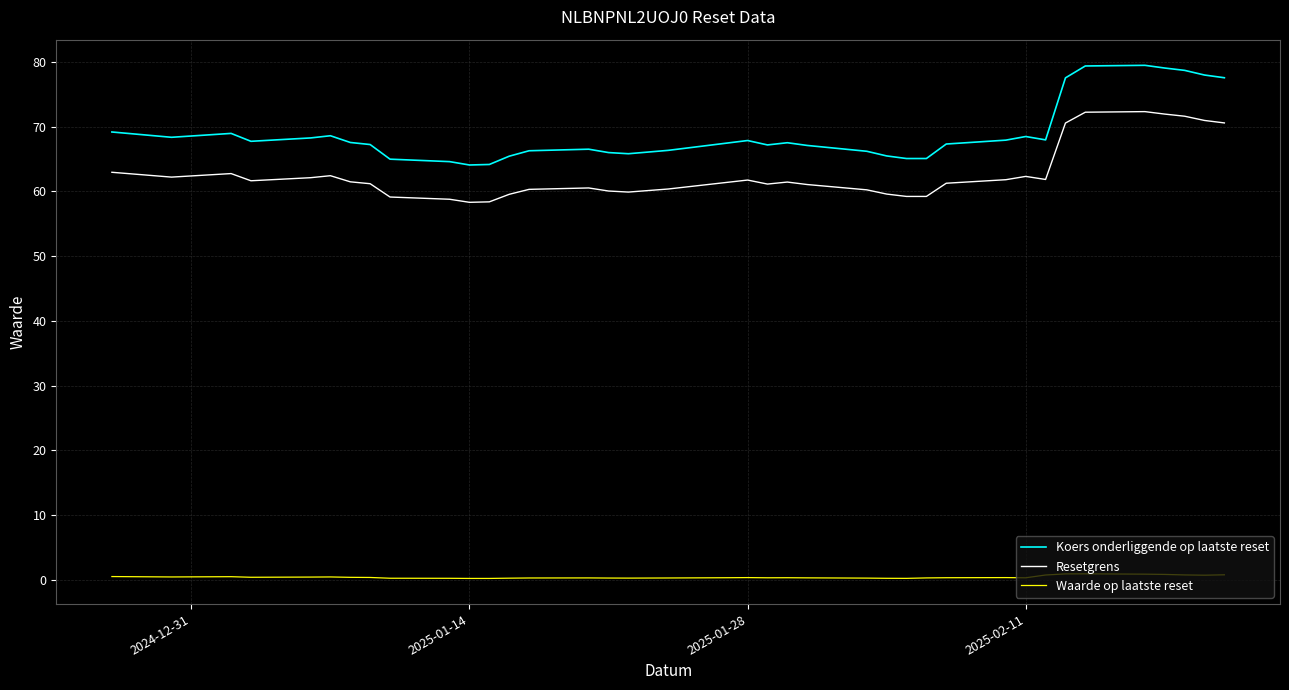

True or false: Waarde op laatste reset and Koers onderliggende op laatste reset intersect in this chart.

False